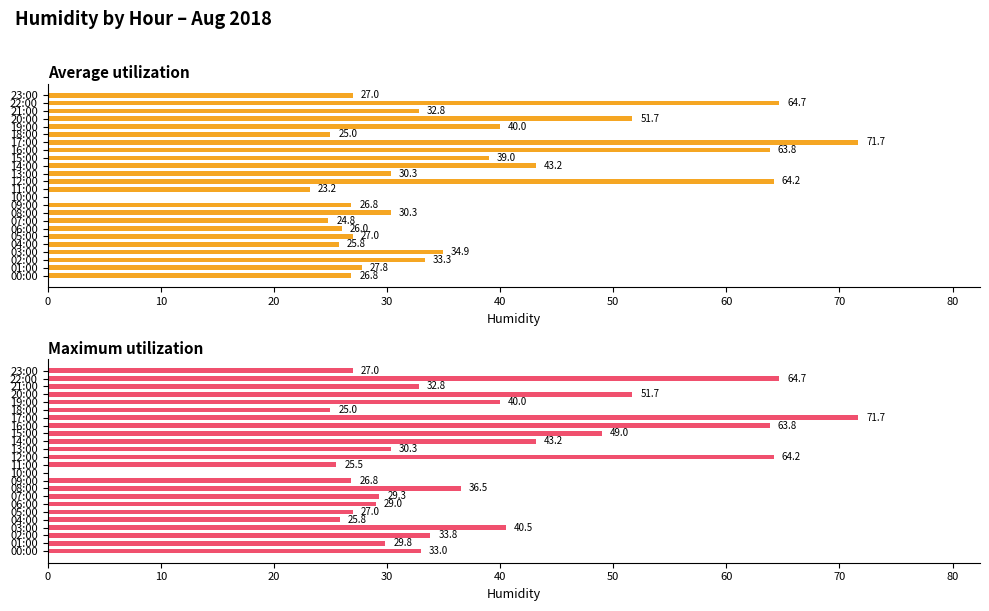

What is the value of the Maximum utilization bar at the 23rd from the left?

64.7